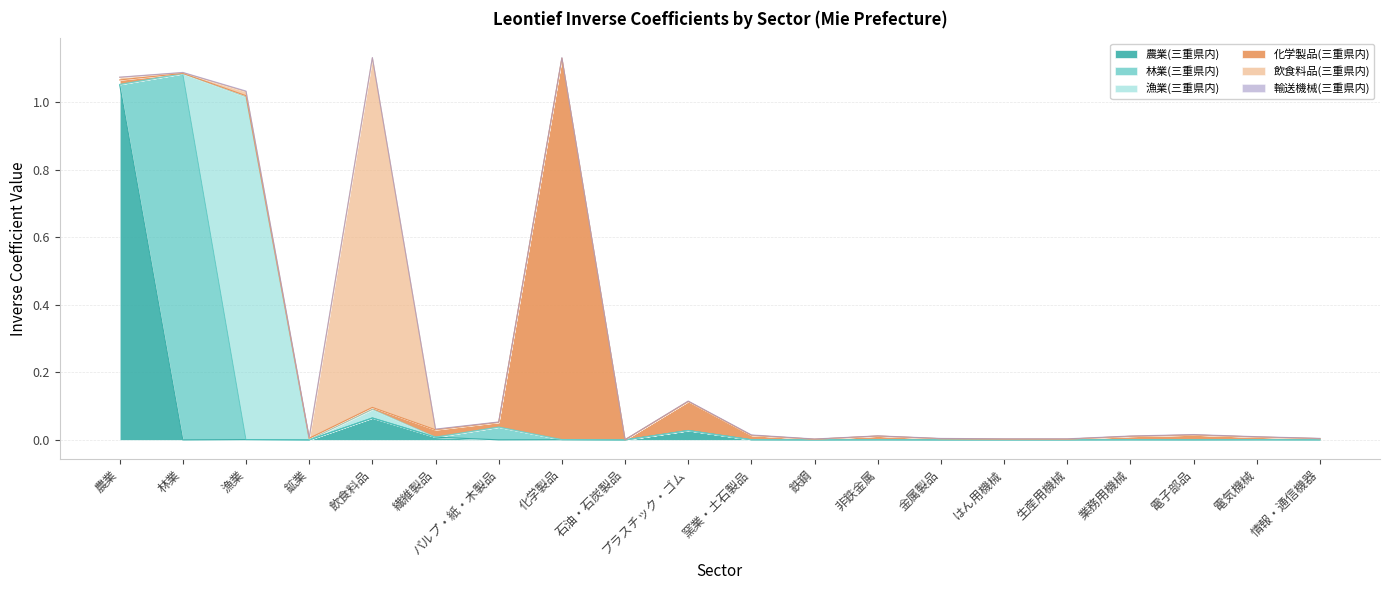

Between パルプ・紙・木製品 and 情報・通信機器, which series saw the biggest shift?

林業(三重県内)